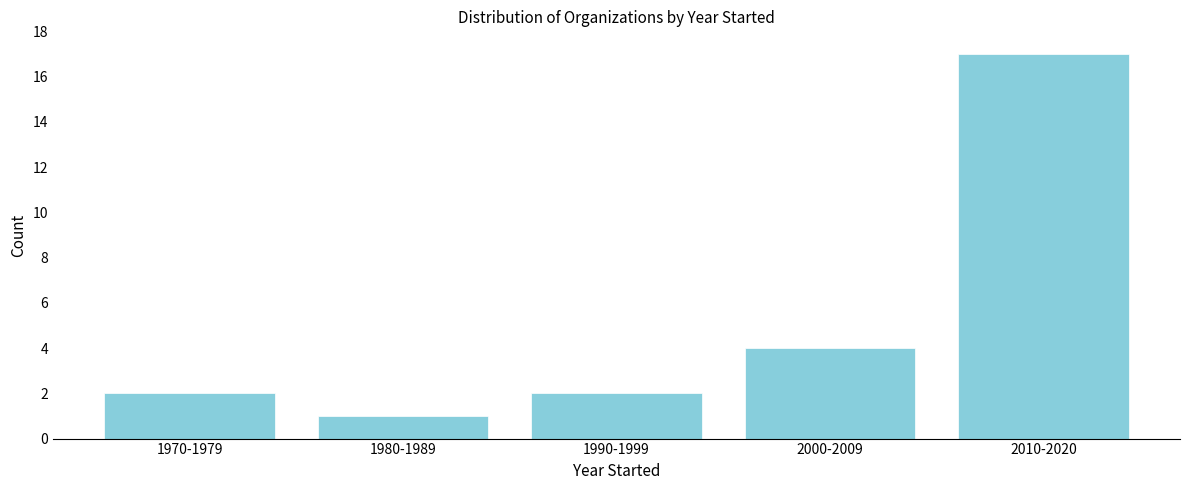

Reading left to right, what are all the values shown in this chart?

2	1	2	4	17